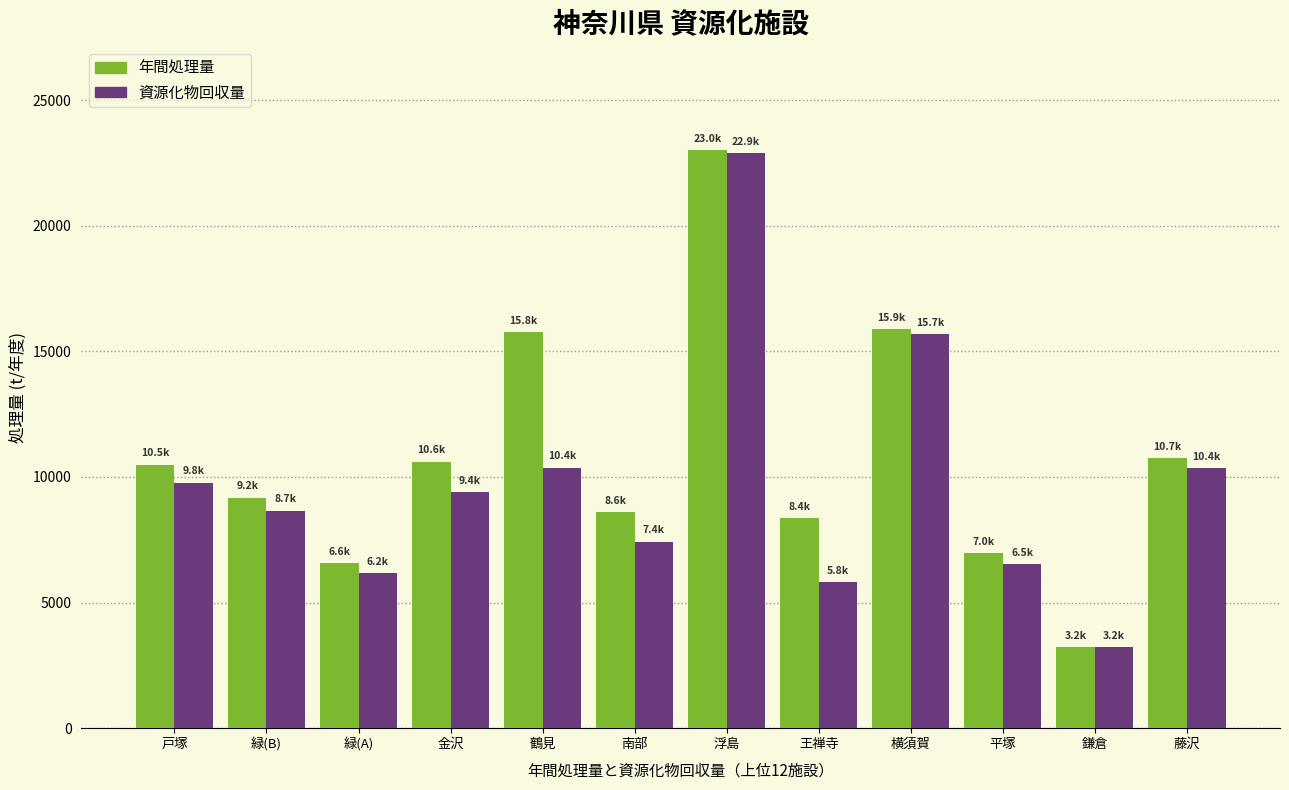

What is the difference between the maximum and second lowest values in the 資源化物回収量 series?

17088.0